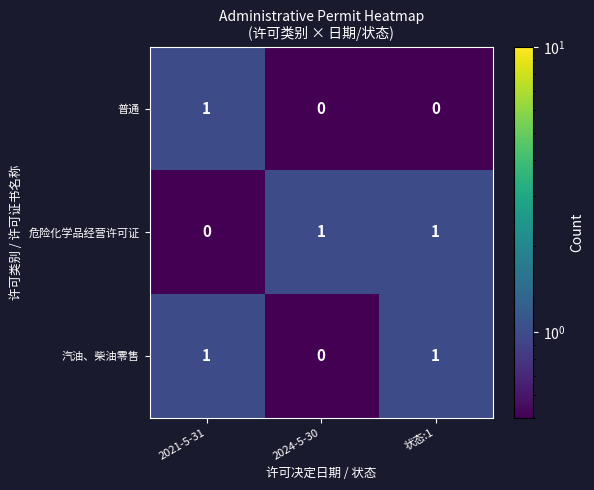

Is it true that 汽油、柴油零售 equals -1 at 2024-5-30?

False